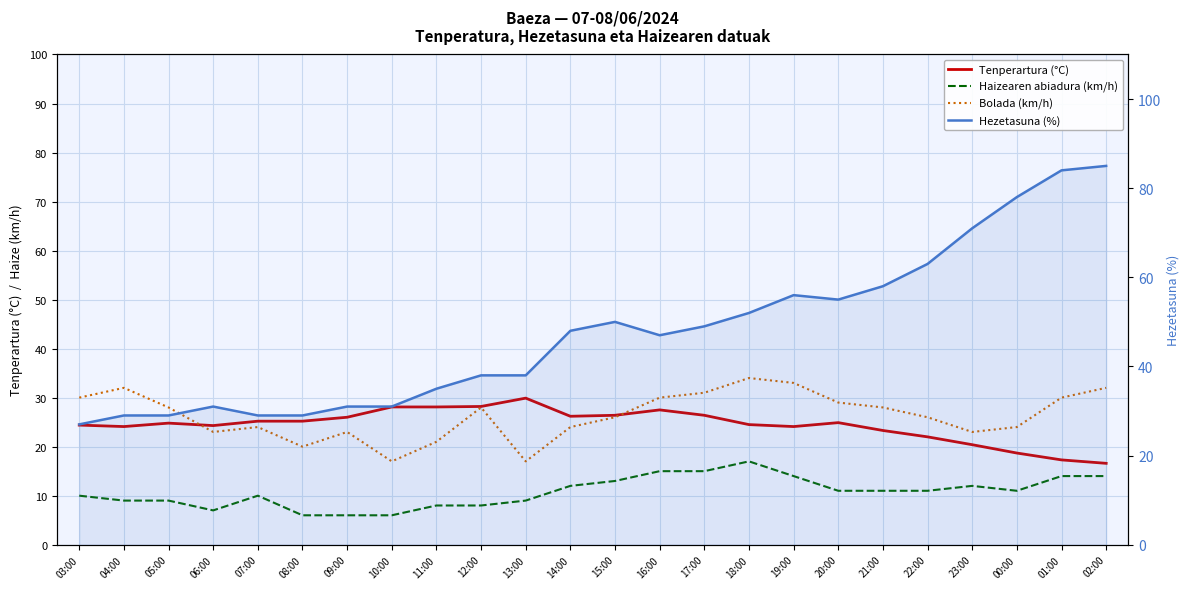

What are all the series names shown in the legend?

Tenperartura (°C), Haizearen abiadura (km/h), Bolada (km/h), Hezetasuna (%)